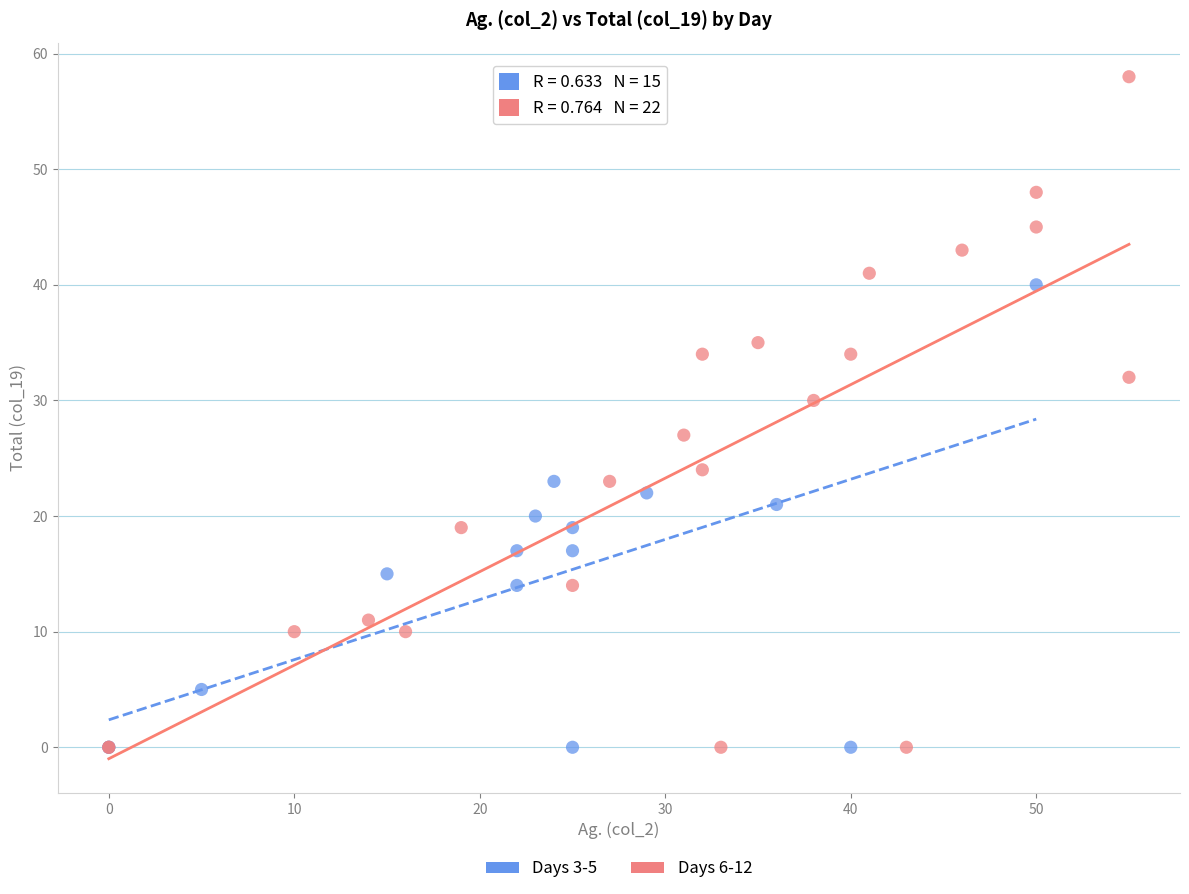

Which series reaches the maximum Y coordinate?

Days 6-12